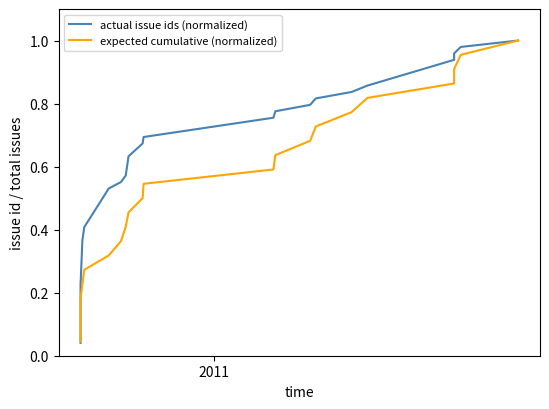

What is the value of the expected cumulative (normalized) point at the 6th from the left?

0.3